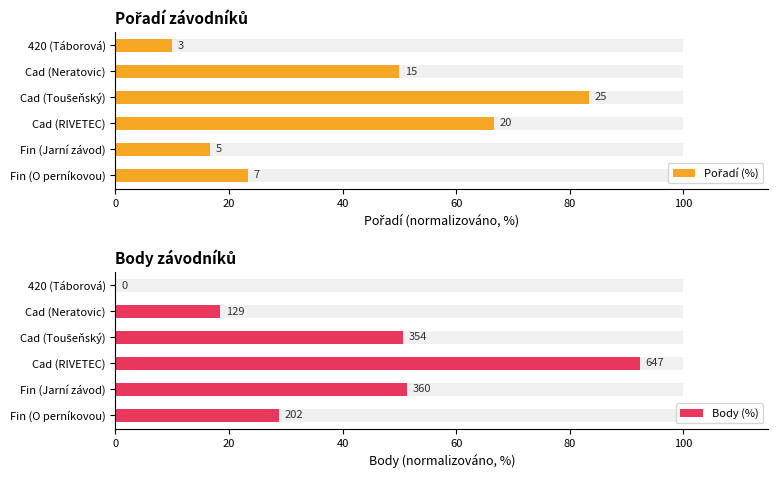

What is the value of the Pořadí (%) bar at the 3rd from the left?

66.7